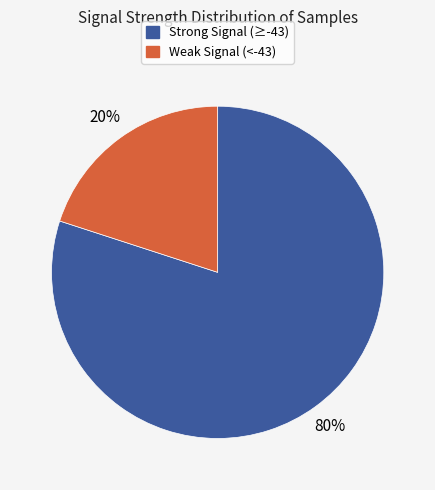

What percentage is the Strong Signal (≥-43) slice, to the nearest percent?

80%